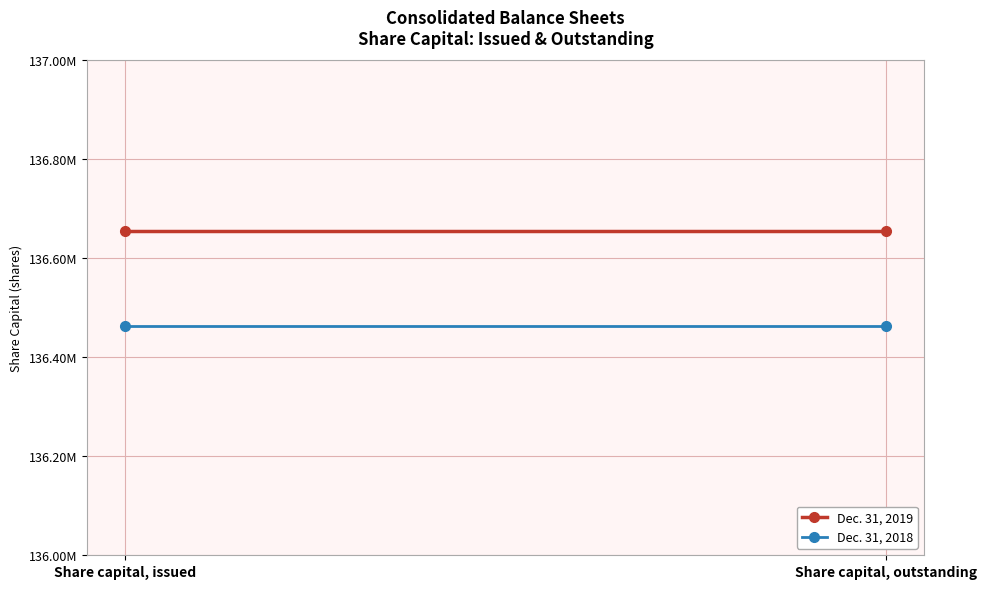

At which label does Dec. 31, 2018 reach its peak?

Share capital, issued